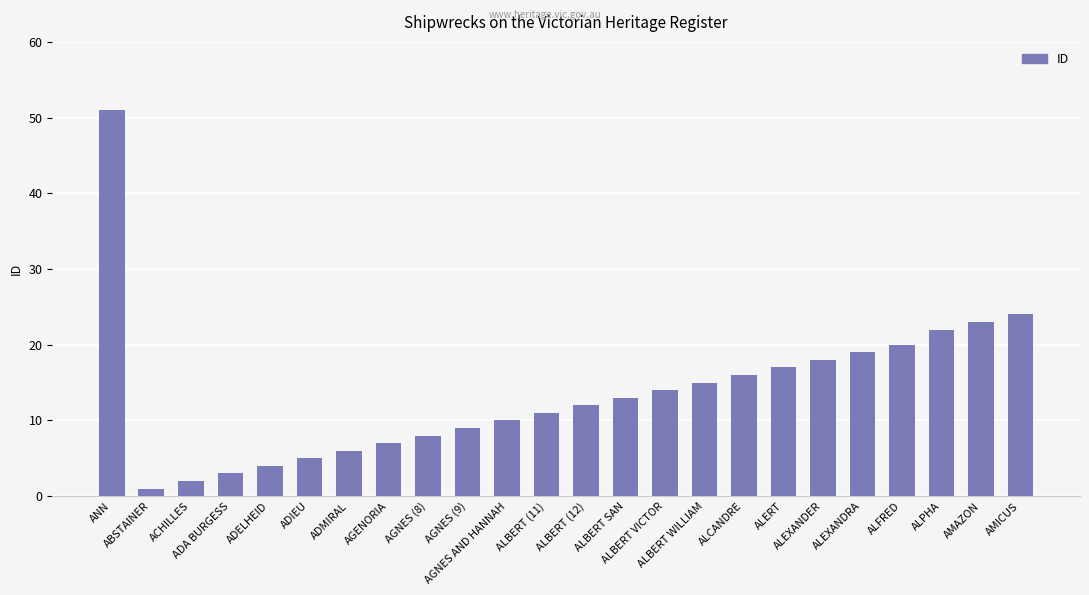

What is the sum of all values?

330